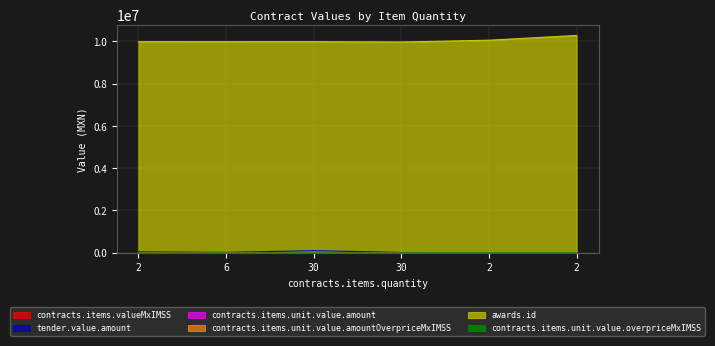

What is the smallest value displayed?

-34.0